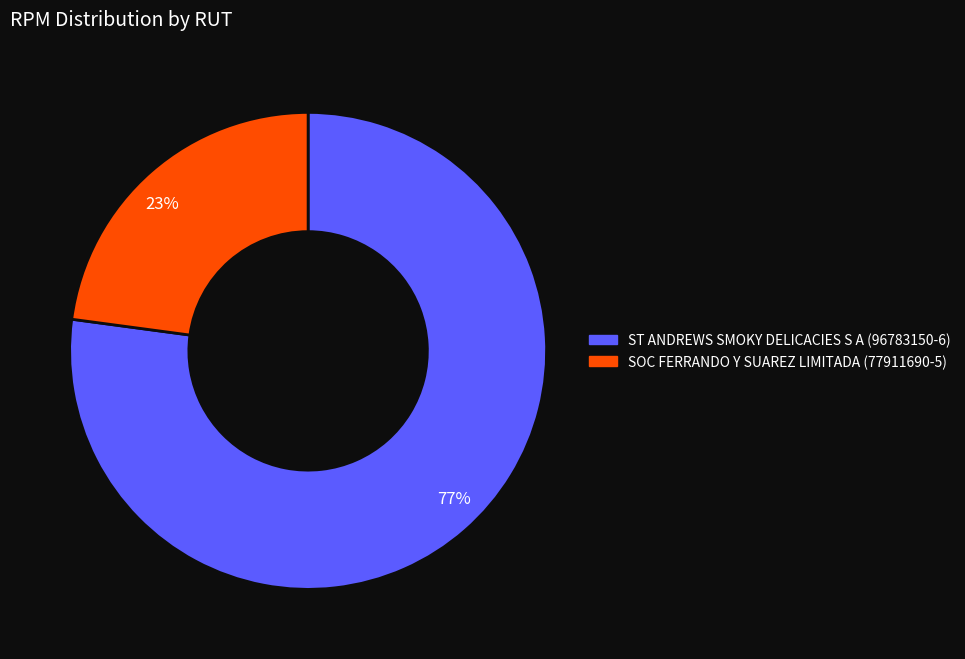

Between 77% and 23%, which is larger?

77%